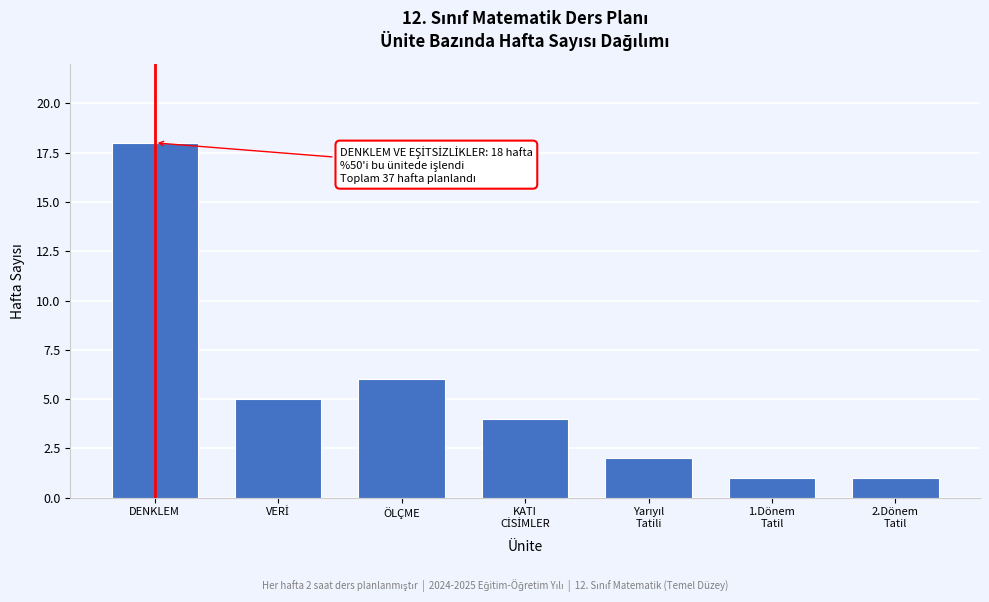

Reading right to left, transcribe all the data shown in this chart.

1	1	2	4	6	5	18